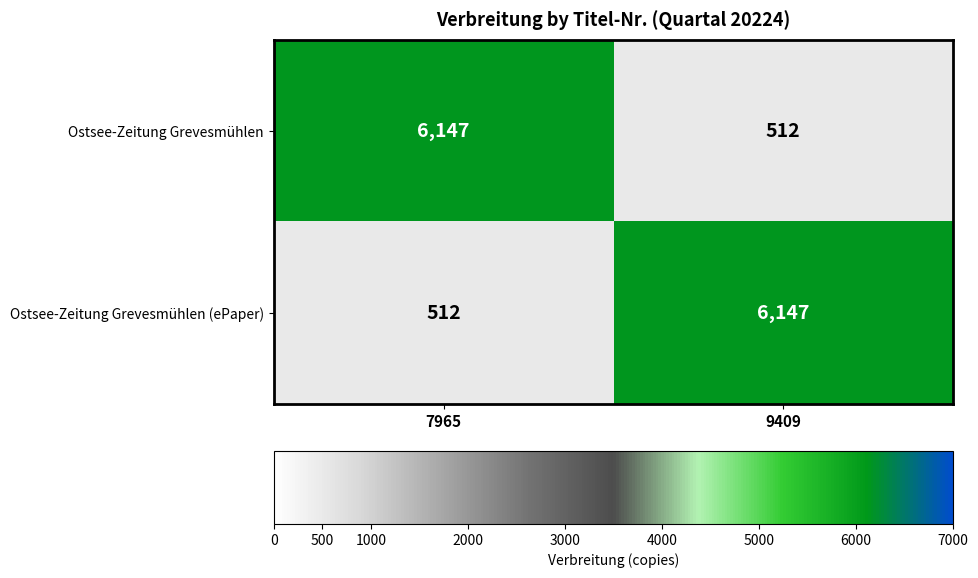

What is the spread (max minus min) of values at 9409?

5635